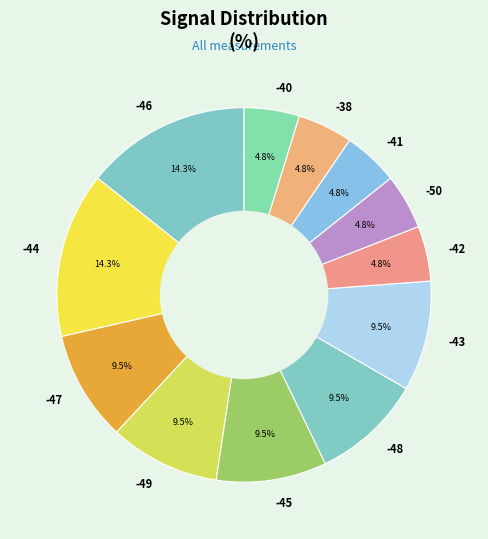

How much of the chart is everything except -44?

85.7%